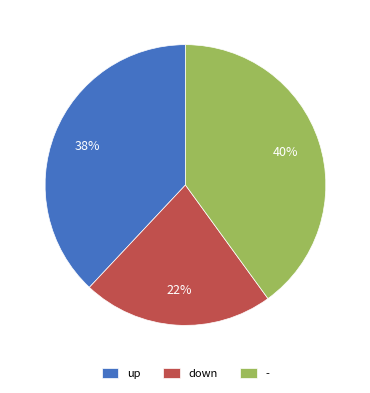

Do up and down together represent more than half of the pie?

Yes